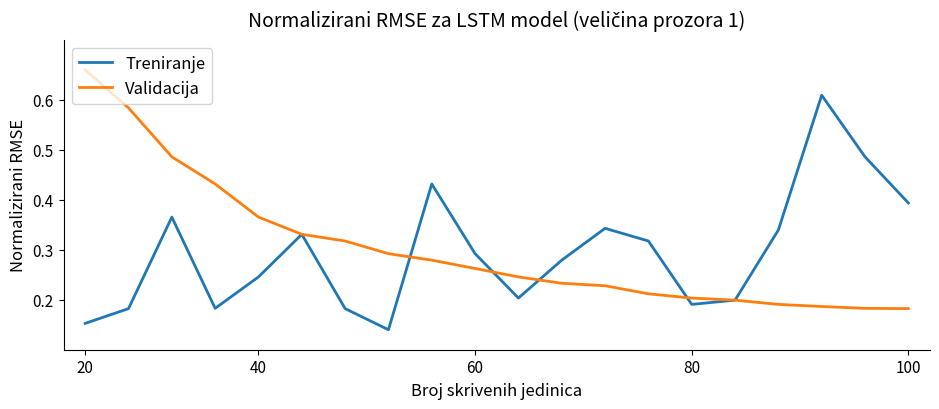

List the series in order of their peak value, lowest first.

Treniranje, Validacija